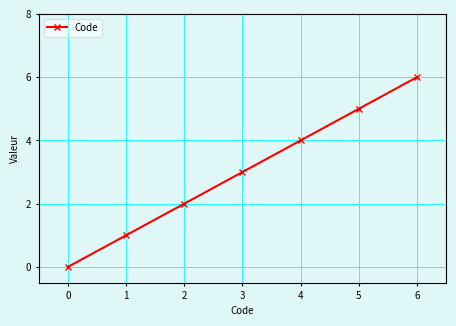

Which label corresponds to the largest value in the chart?

6